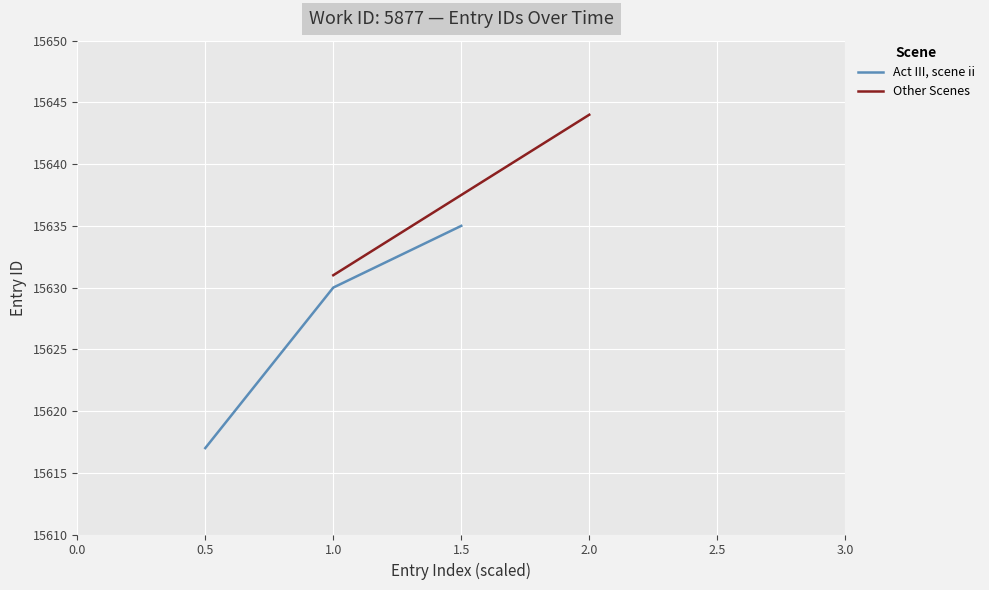

True or false: Act III, scene ii has a value of 15630 at 1.0.

True